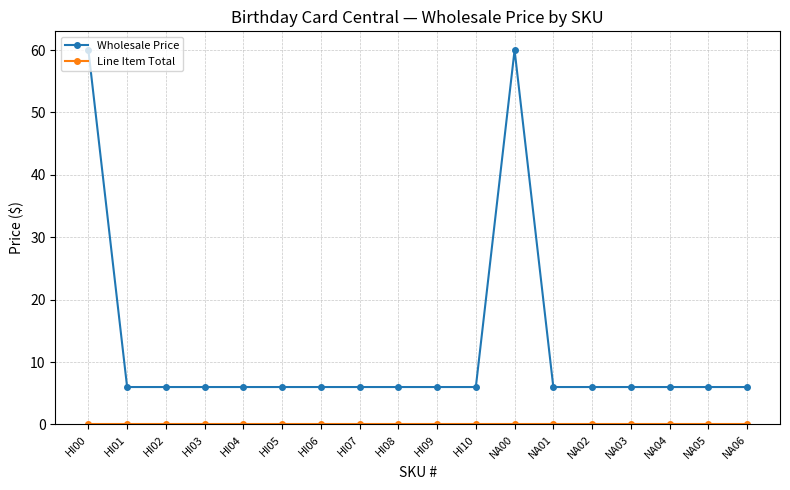

Which series has the largest total across all categories?

Wholesale Price